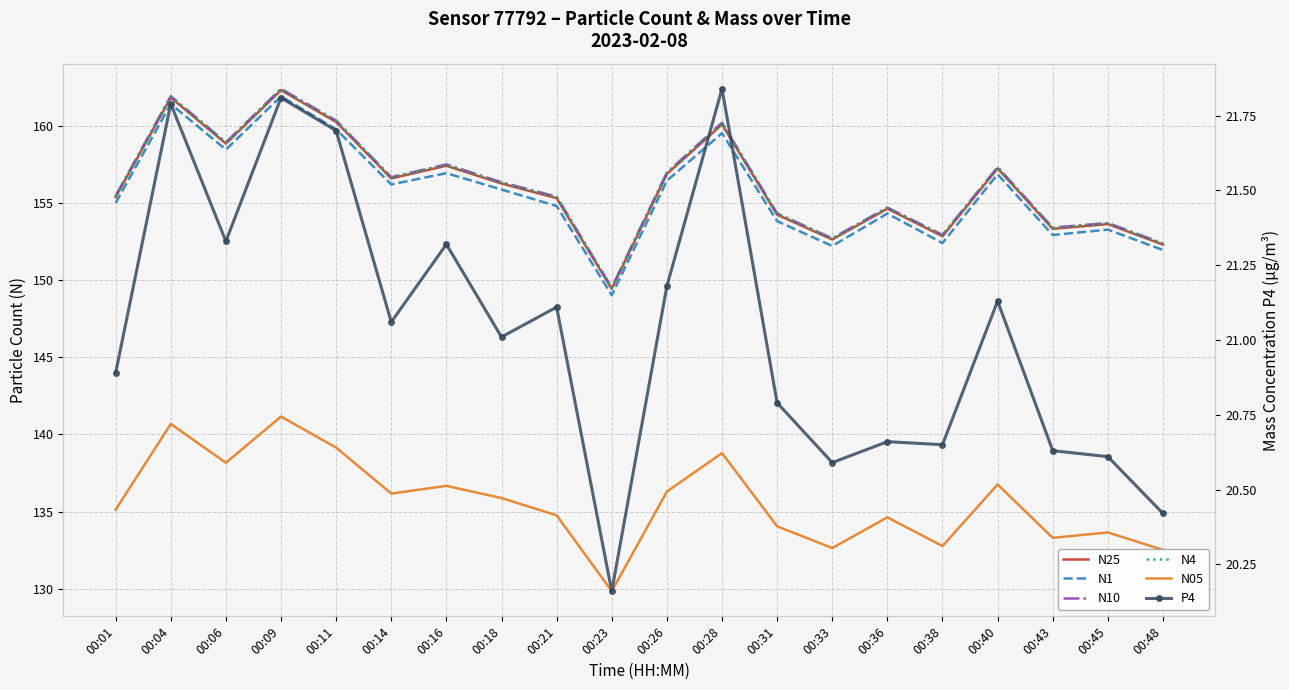

What value does the N1 series have at 00:38?

152.4